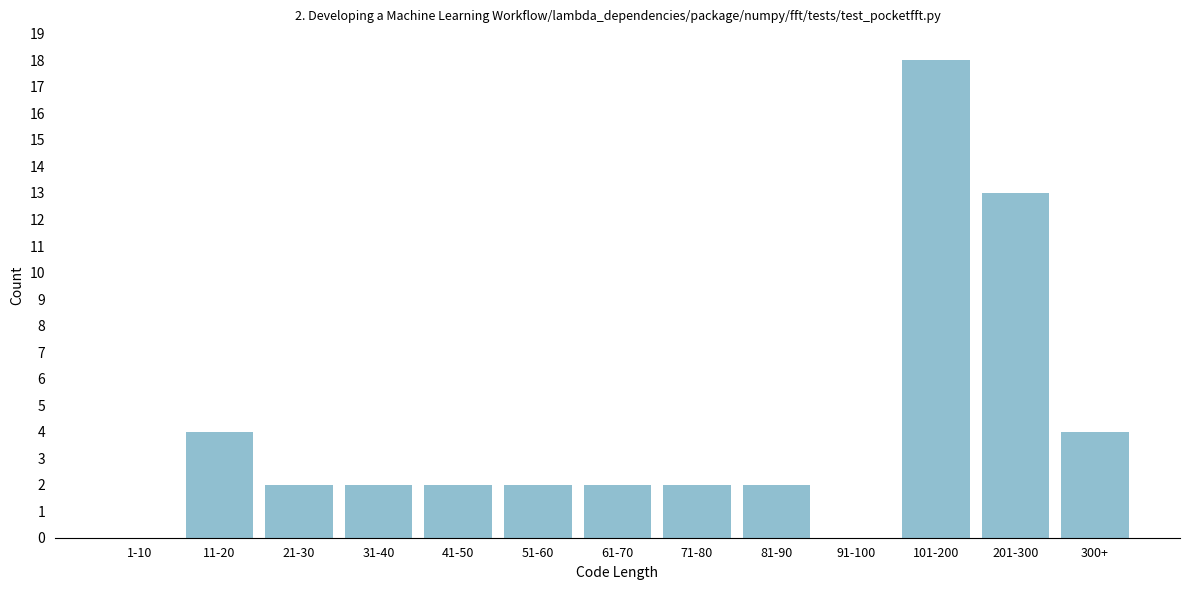

Reading left to right, transcribe all the data shown in this chart.

1-10=0	11-20=4	21-30=2	31-40=2	41-50=2	51-60=2	61-70=2	71-80=2	81-90=2	91-100=0	101-200=18	201-300=13	300+=4